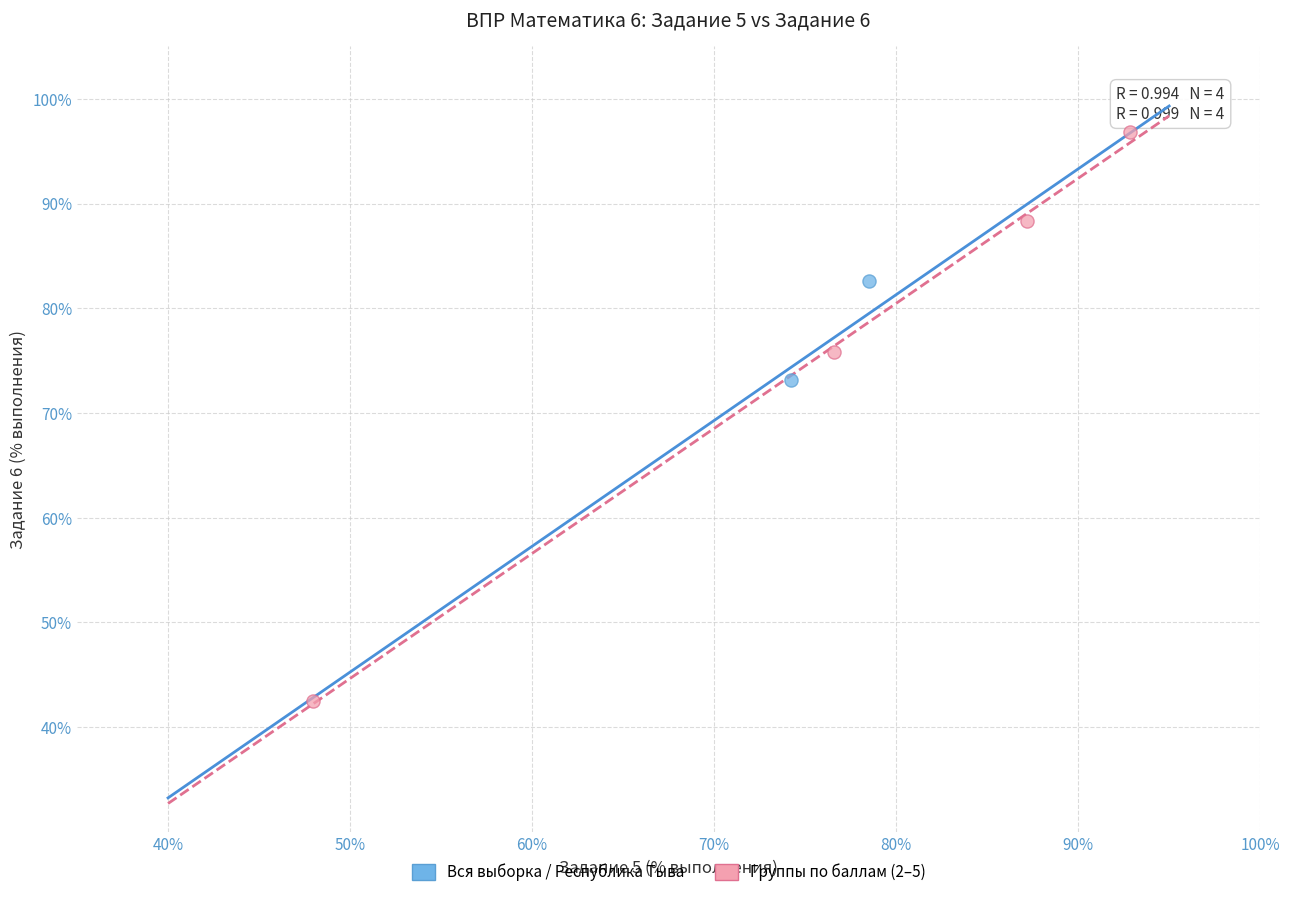

Which series reaches the maximum Y coordinate?

Группы по баллам (2–5)